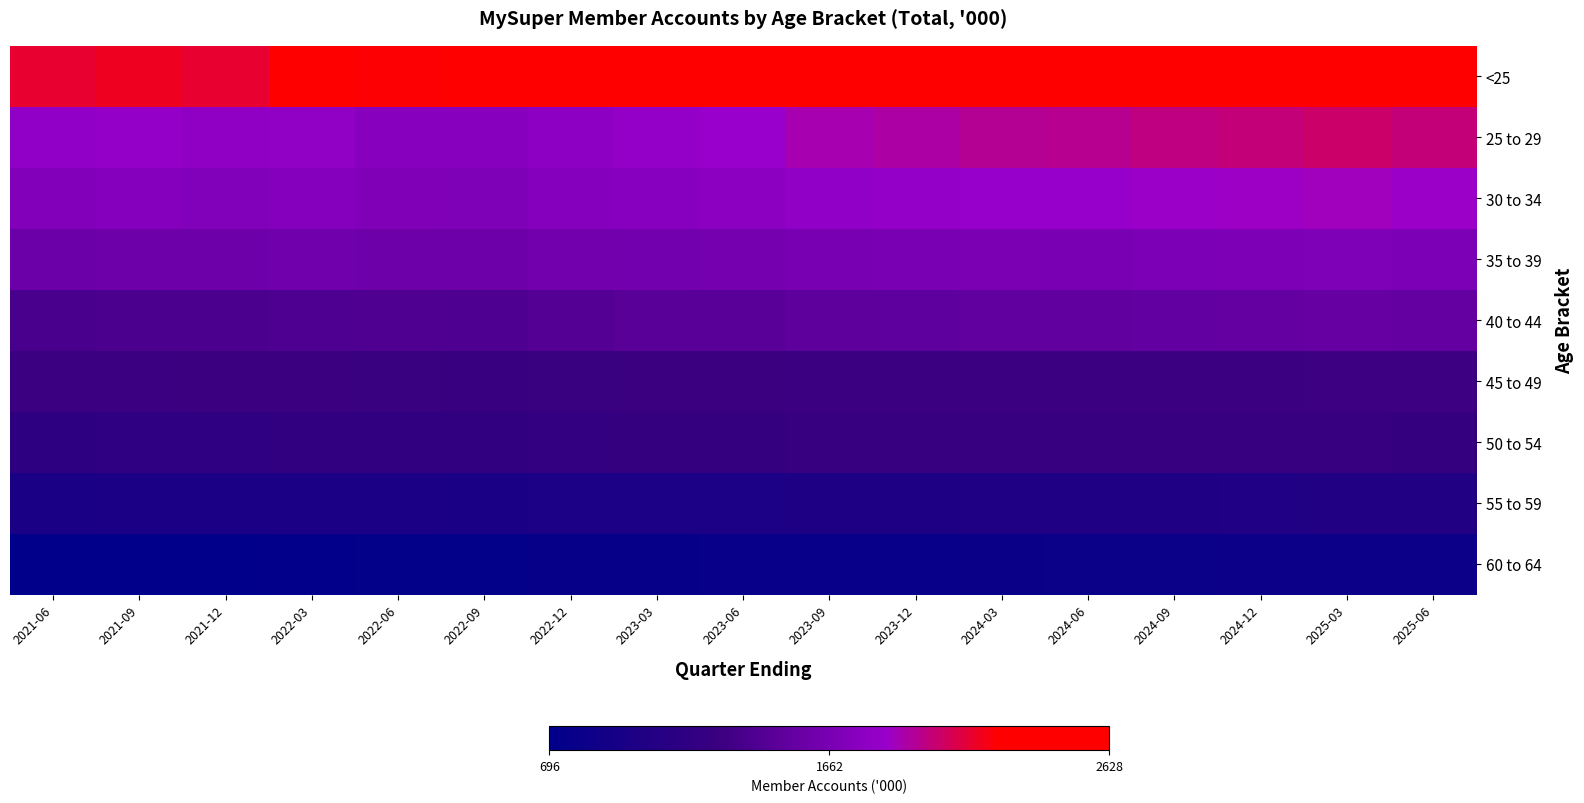

At 2024-09, list the series in order from largest to smallest.

<25, 25 to 29, 30 to 34, 35 to 39, 40 to 44, 45 to 49, 50 to 54, 55 to 59, 60 to 64